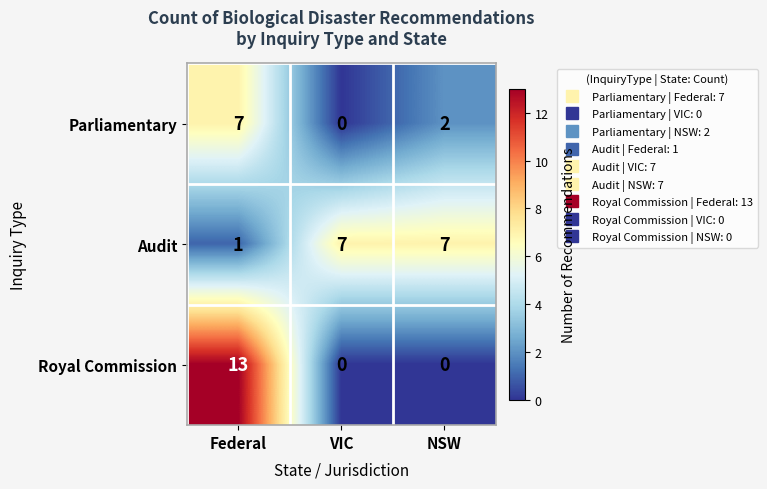

What is the average value of the Parliamentary series?

3